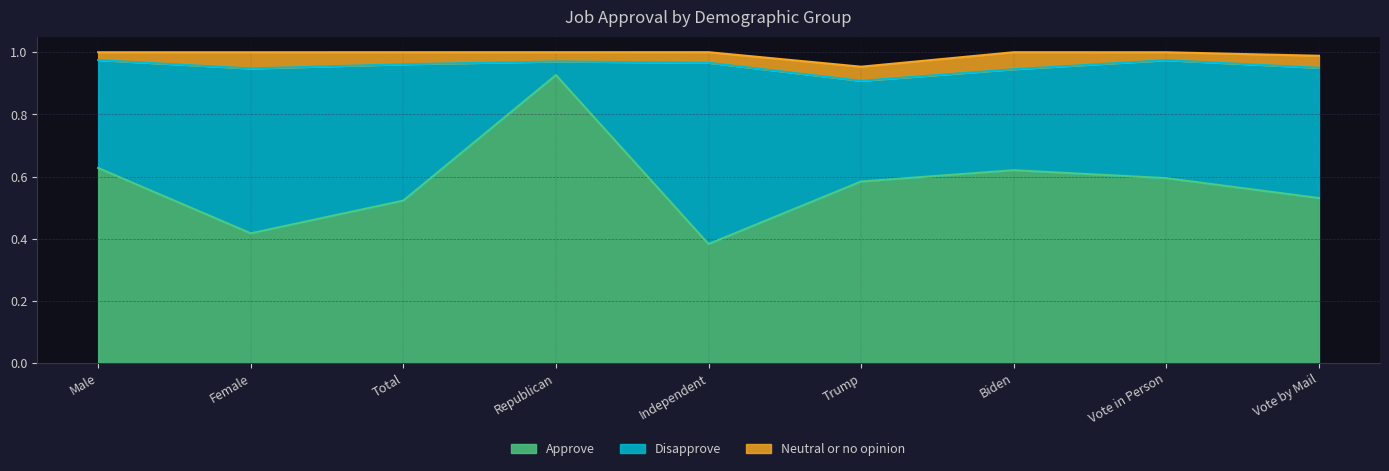

What is the value of the Approve point at the 4th from the left?

0.9